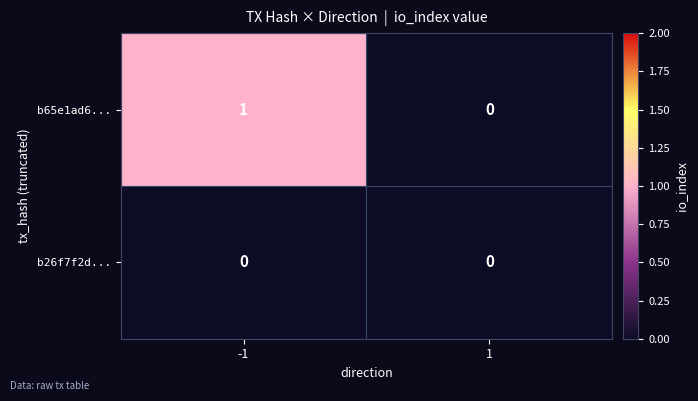

What is the maximum value shown in the chart?

1